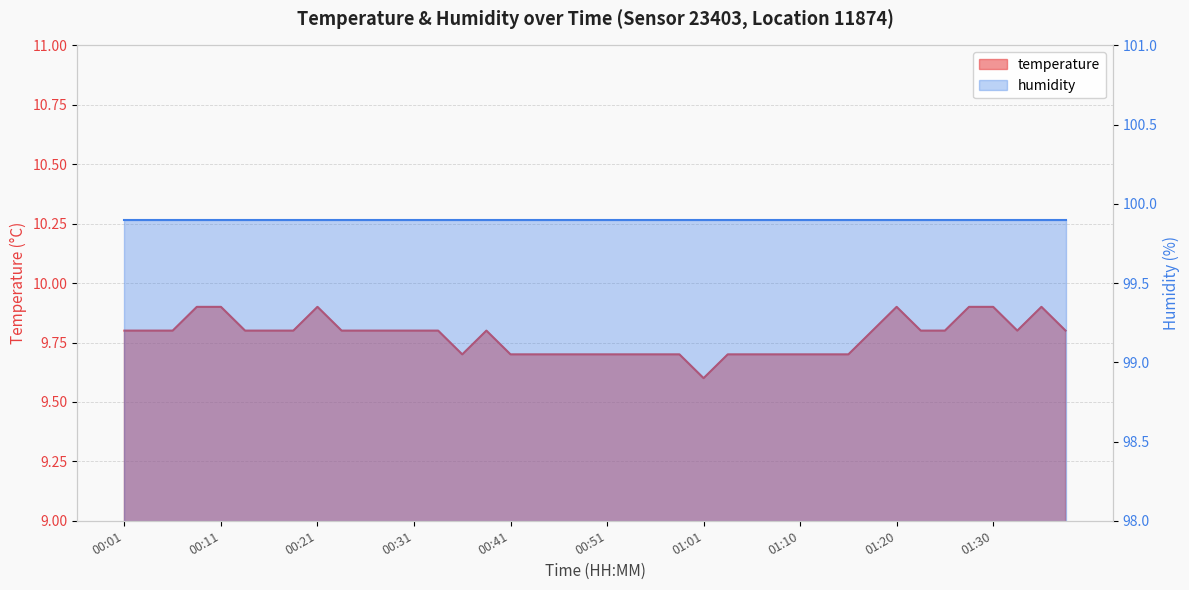

The chart shows a value of 9.7 at 01:13. True or false?

True